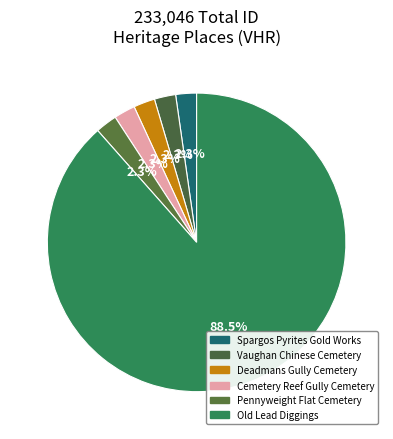

Which category accounts for the majority?

OLD LEAD DIGGINGS